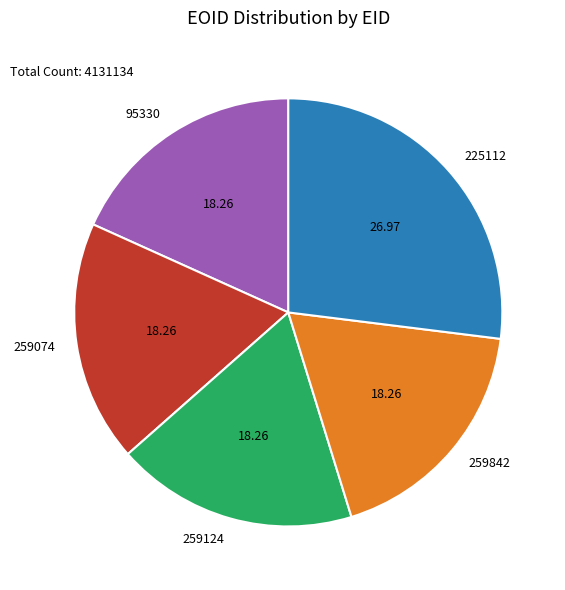

The 95330 slice represents 18% of the pie. True or false?

True